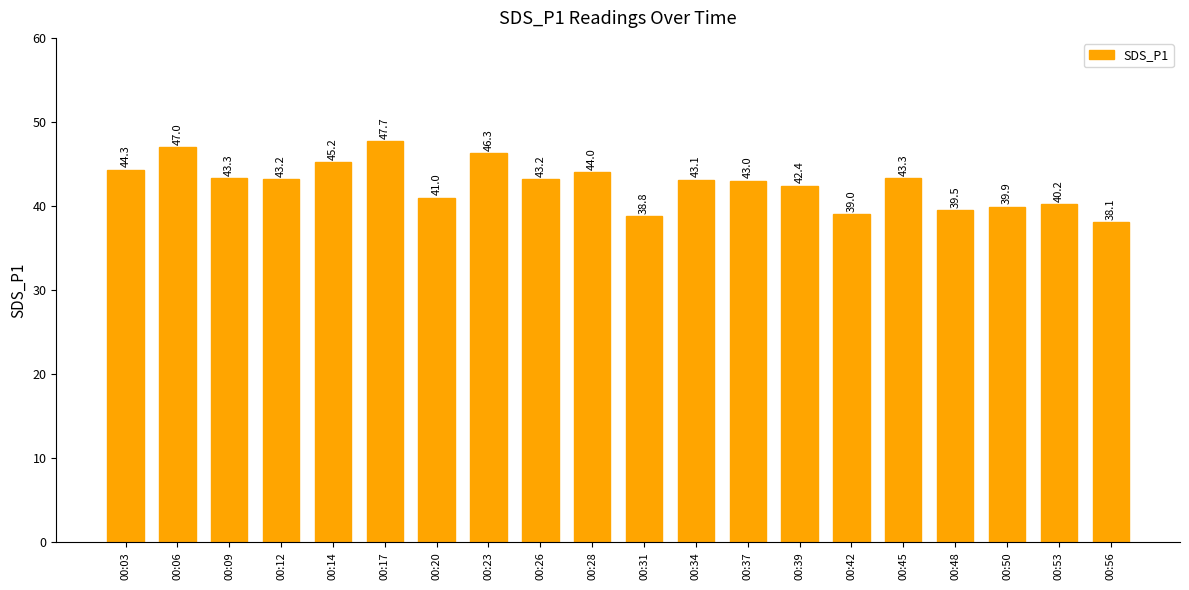

The chart shows a value of 30.9 at 00:14. True or false?

False